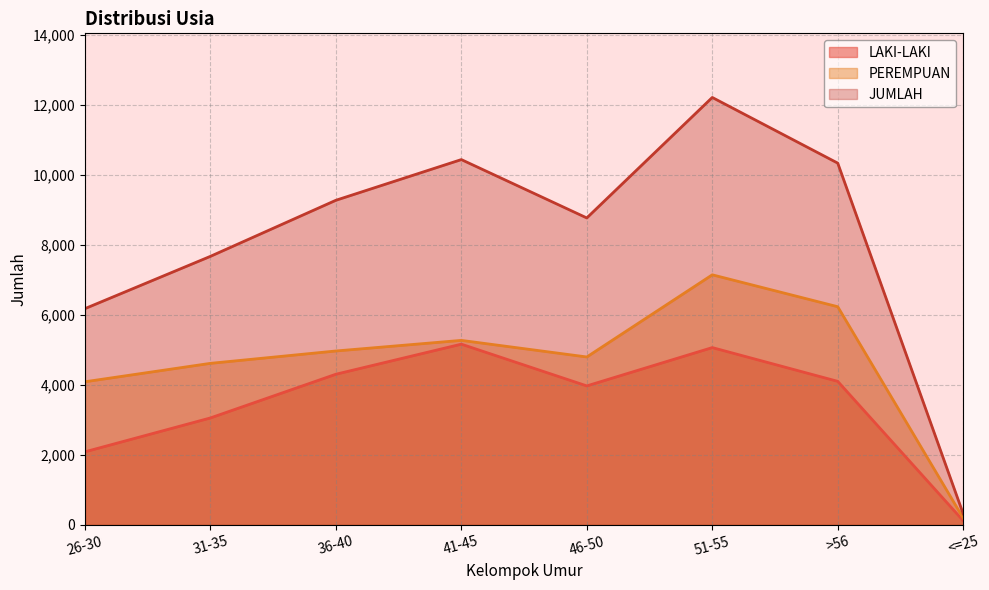

What is the average value of the LAKI-LAKI series?

3483